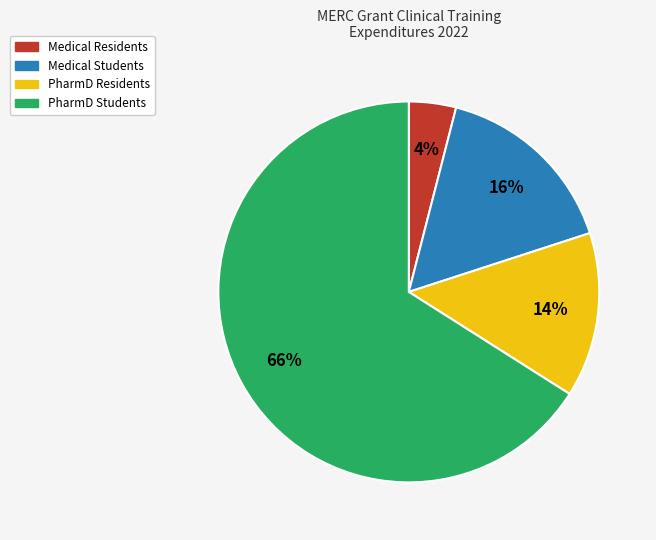

To the nearest percent, what is the average slice percentage?

25%